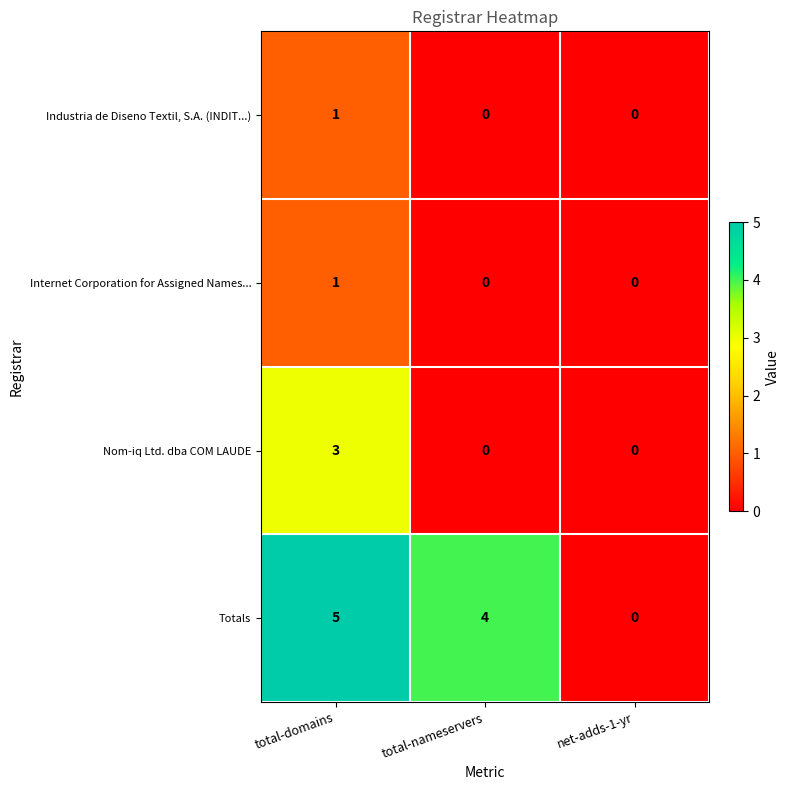

Reading left to right, transcribe all the data shown in this chart.

Industria de Diseno Textil, S.A. (INDIT...): total-domains=1	total-nameservers=0	net-adds-1-yr=0
Internet Corporation for Assigned Names...: total-domains=1	total-nameservers=0	net-adds-1-yr=0
Nom-iq Ltd. dba COM LAUDE: total-domains=3	total-nameservers=0	net-adds-1-yr=0
Totals: total-domains=5	total-nameservers=4	net-adds-1-yr=0